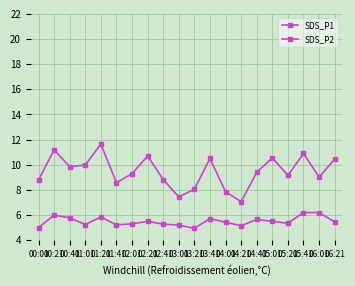

What is the difference between the maximum and second lowest values in the SDS_P2 series?

1.2